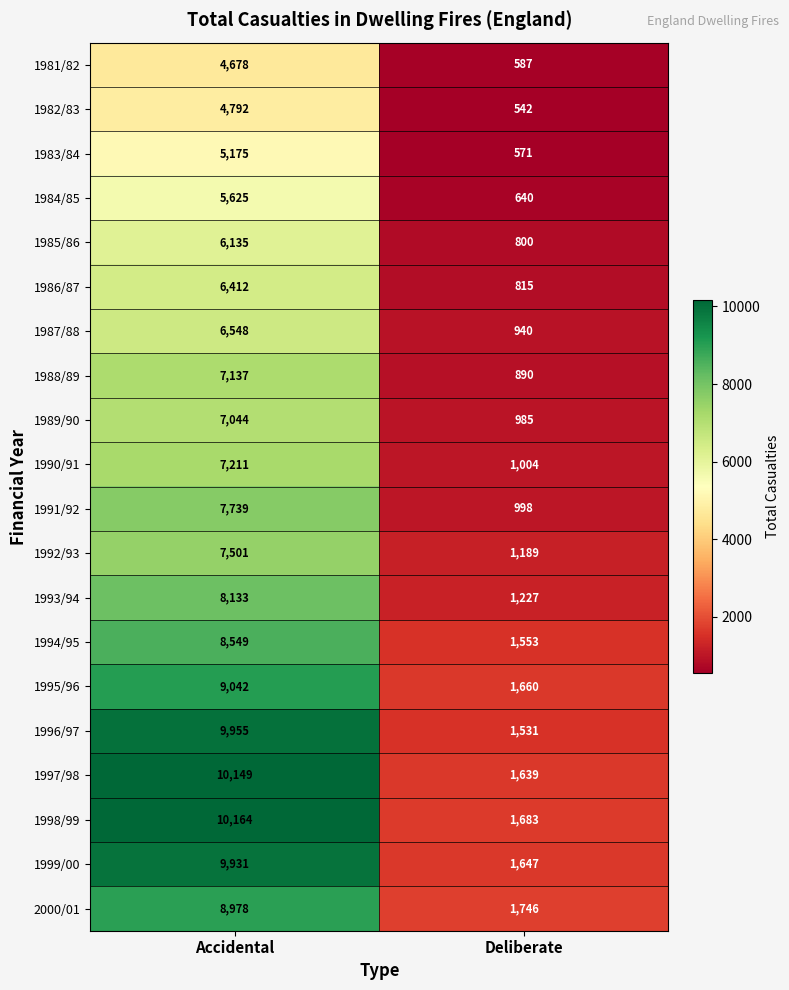

Which series has the largest range (max minus min)?

1997/98